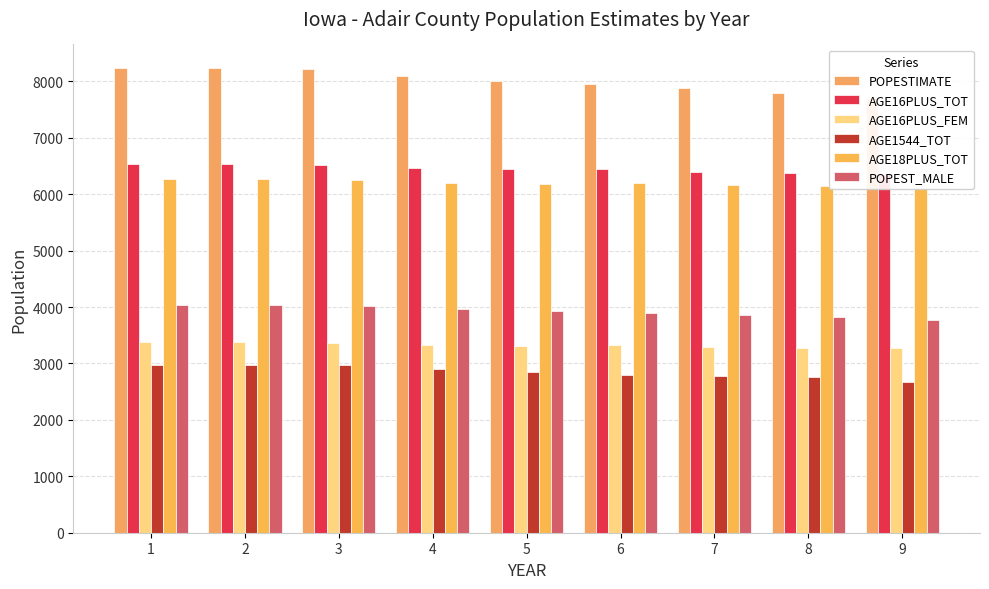

What is the difference between the second highest and second lowest values in the AGE16PLUS_FEM series?

102